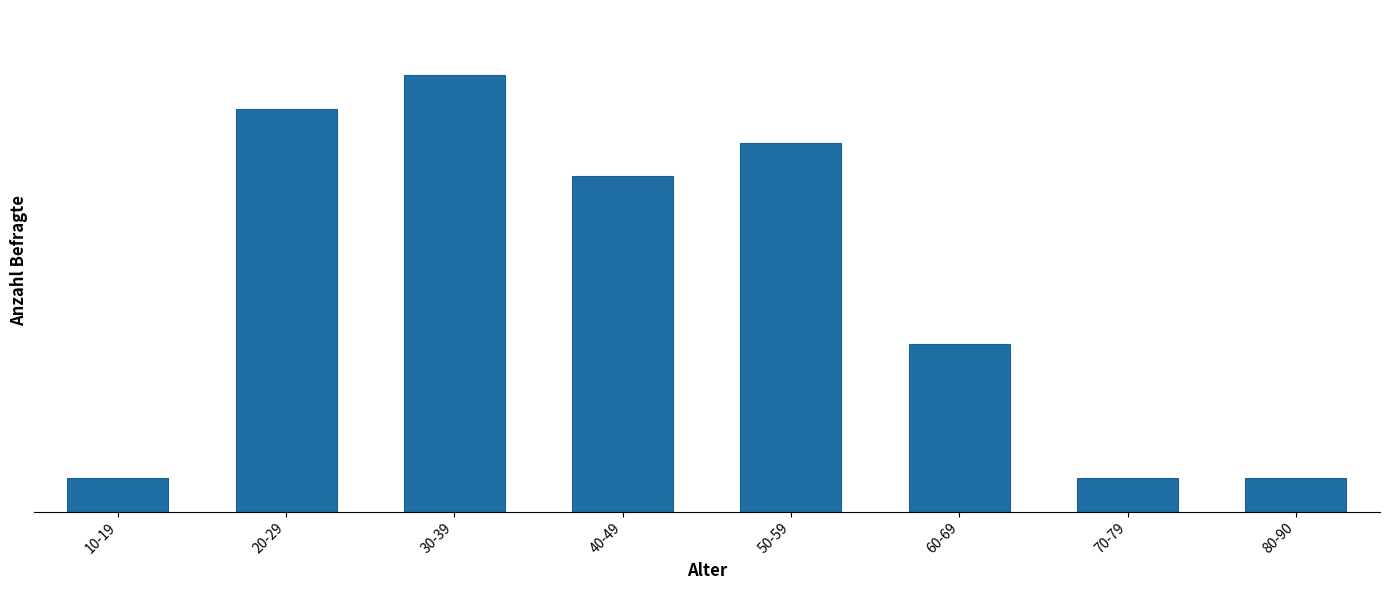

Rank the categories by value from lowest to highest.

10-19, 70-79, 80-90, 60-69, 40-49, 50-59, 20-29, 30-39